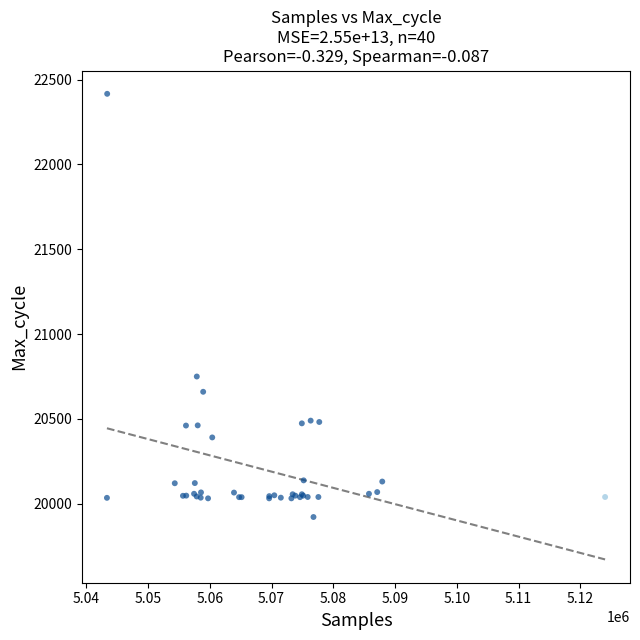

What Y value in the scatter plot is closest to 21169?

20750